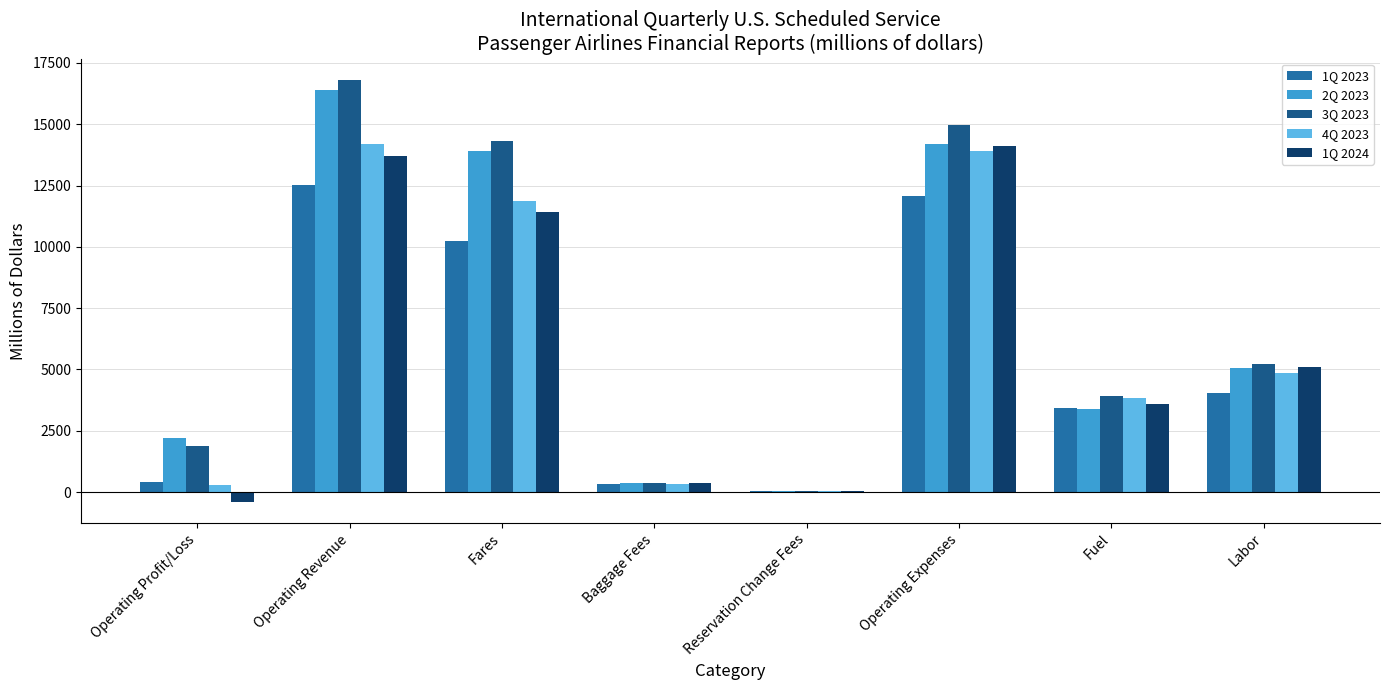

What position from the left is Operating Expenses?

6